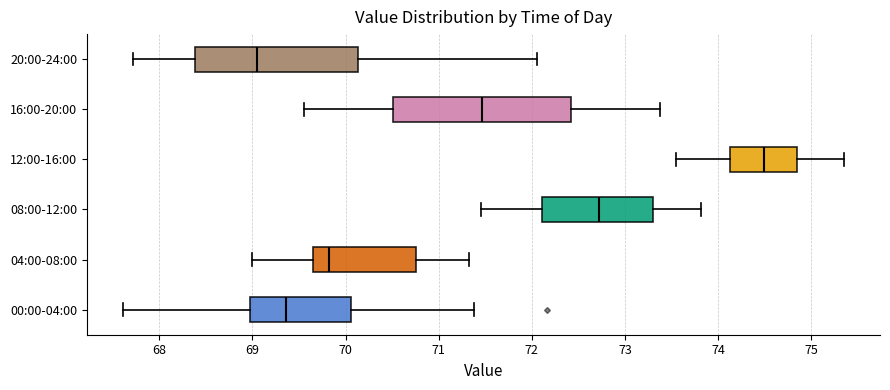

Reading bottom to top, read every box against the x-axis: the position of its median line, the range the box covers, and the ends of its whiskers. The values are not printed on the chart, so give them approximately, as read against the axis.

00:00-04:00: median 69.4, box 69.0 to 70.1, whiskers 67.6 to 71.4
04:00-08:00: median 69.8, box 69.6 to 70.8, whiskers 69.0 to 71.3
08:00-12:00: median 72.7, box 72.1 to 73.3, whiskers 71.5 to 73.8
12:00-16:00: median 74.5, box 74.1 to 74.8, whiskers 73.6 to 75.4
16:00-20:00: median 71.5, box 70.5 to 72.4, whiskers 69.6 to 73.4
20:00-24:00: median 69.1, box 68.4 to 70.1, whiskers 67.7 to 72.1